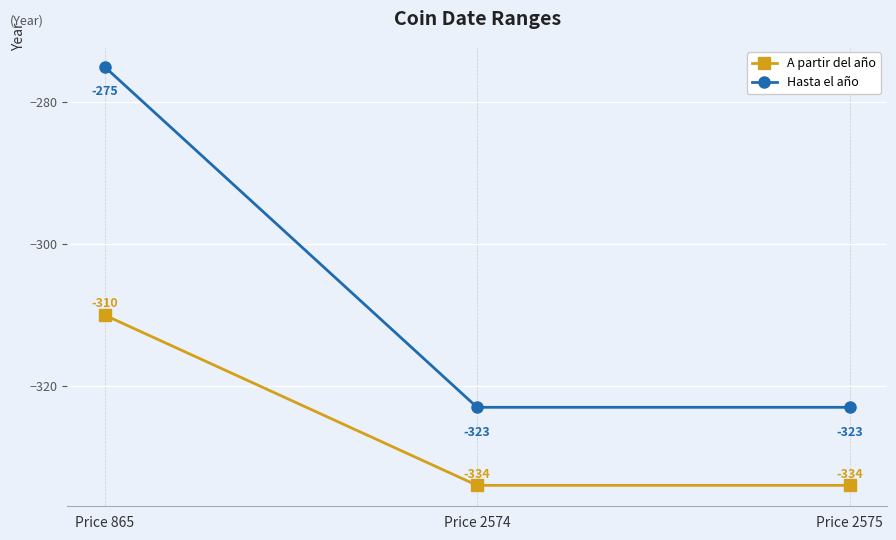

What are all the series names shown in the legend?

A partir del año, Hasta el año